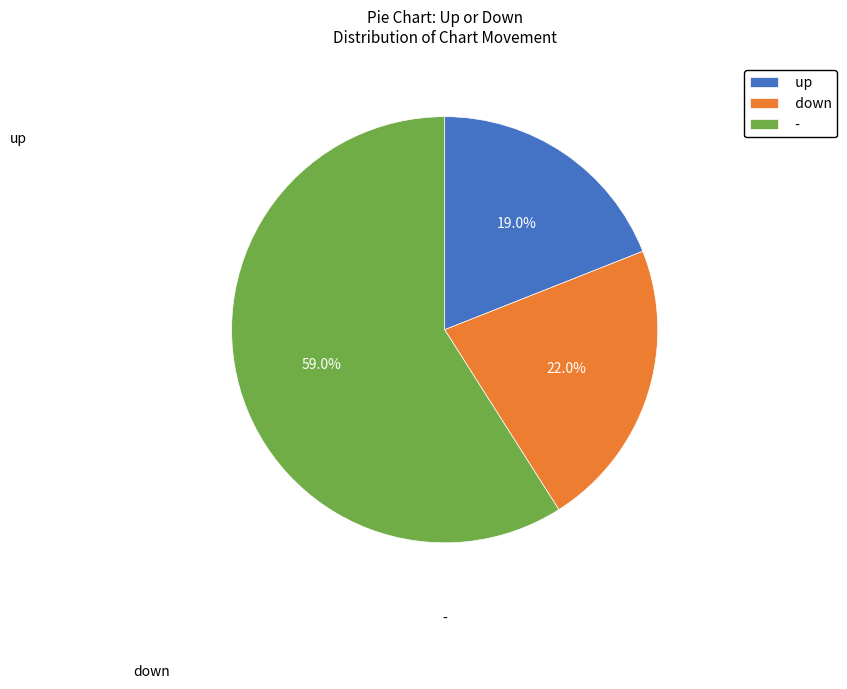

To the nearest percent, what percentage of the pie is up?

19%